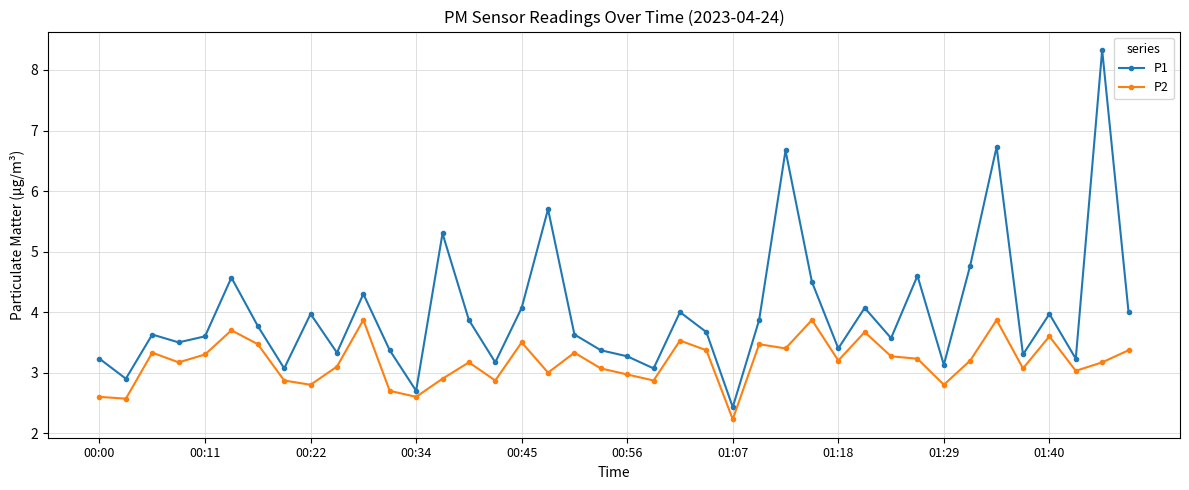

What is the greatest value displayed?

8.3